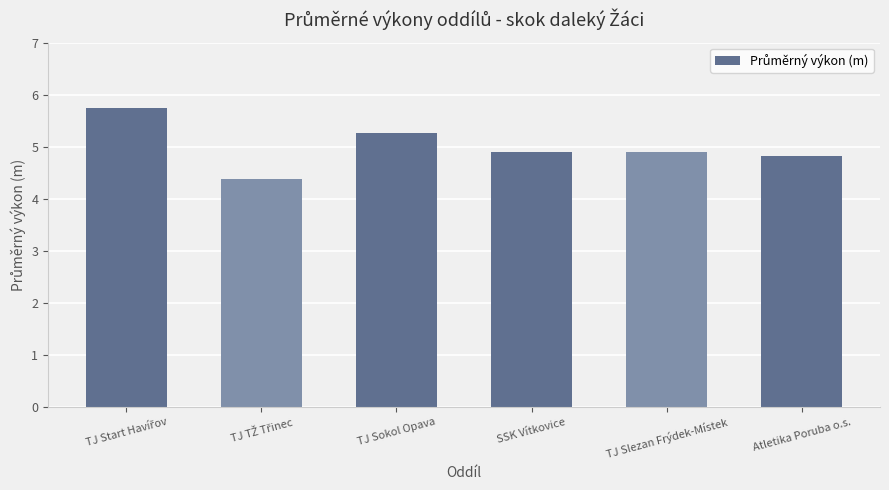

Does the chart contain stacked bars?

No